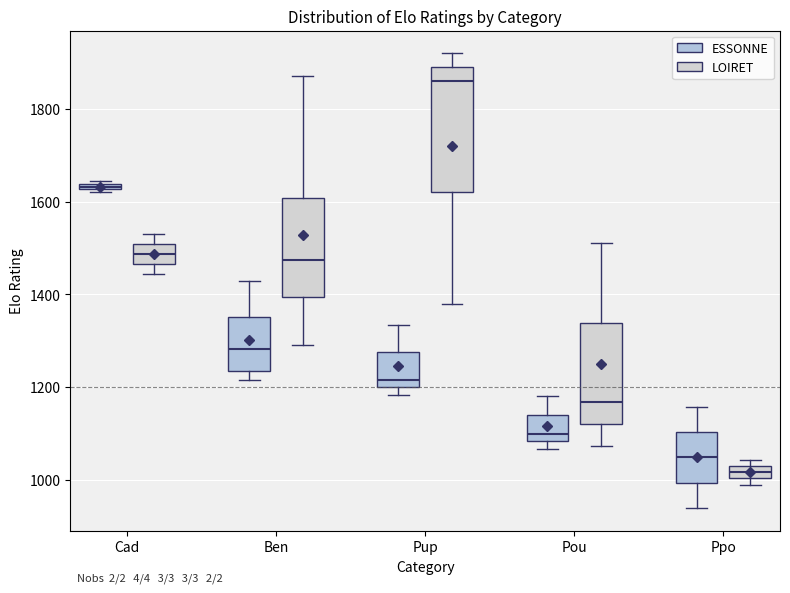

Which box has the highest median line?

Pup (LOIRET)